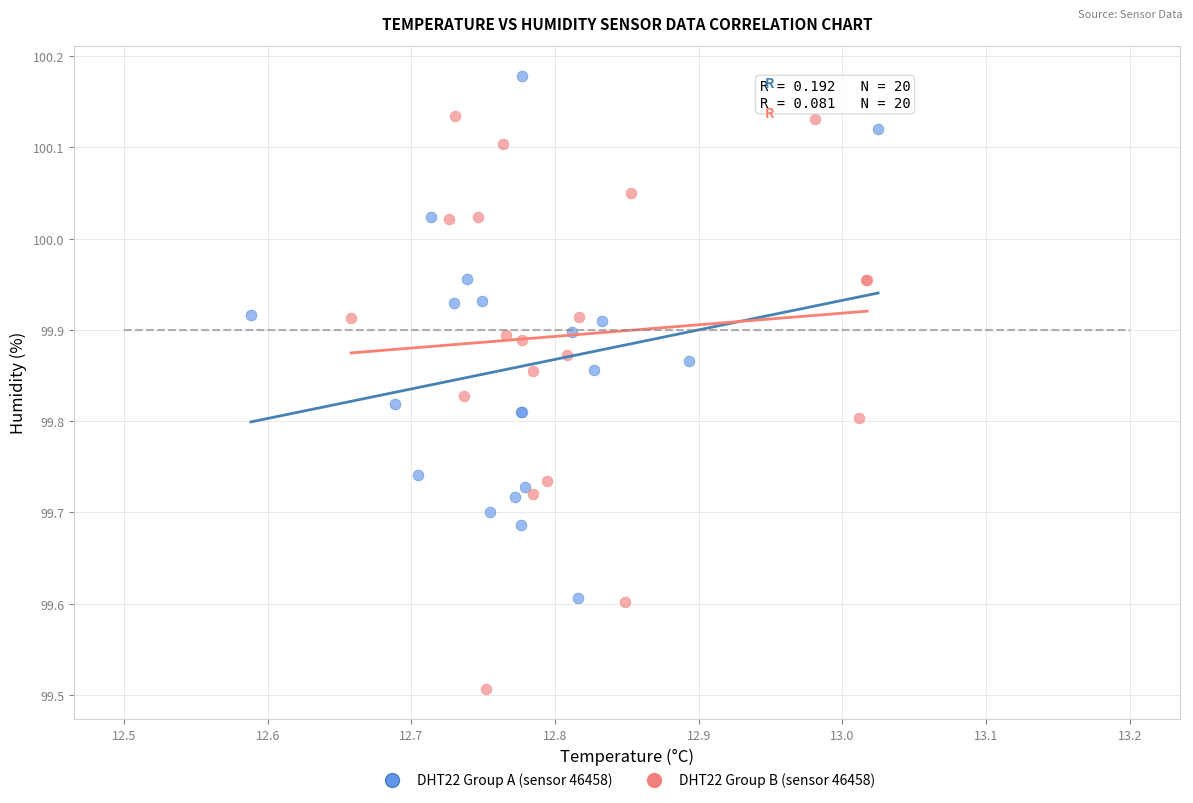

Which series reaches the maximum Y coordinate?

DHT22 Group A (sensor 46458)